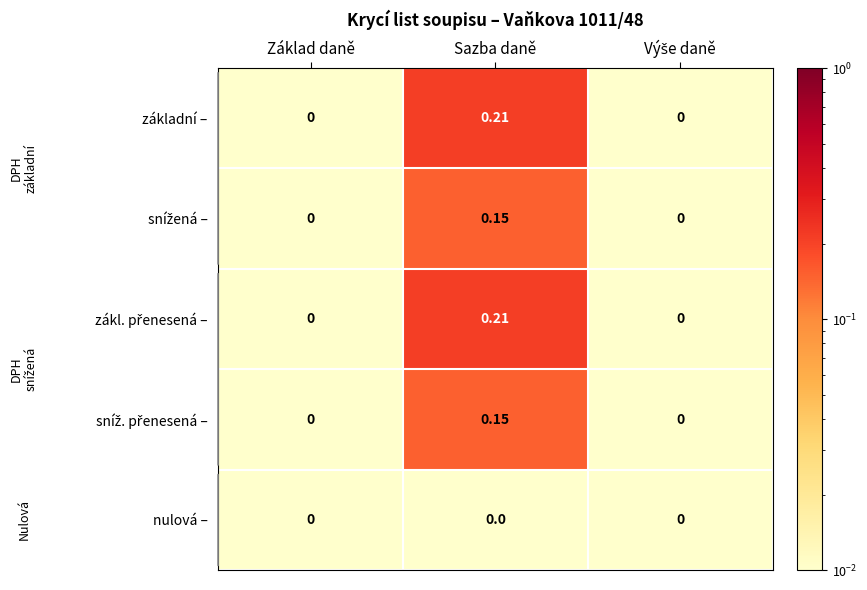

At which category is the sum across all series the highest?

Sazba daně